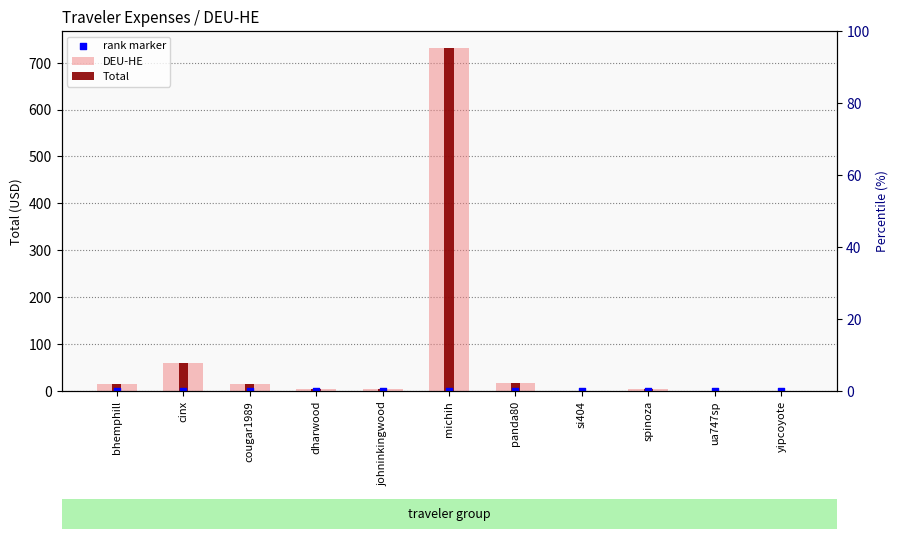

Which series has the widest spread of Y values?

DEU-HE